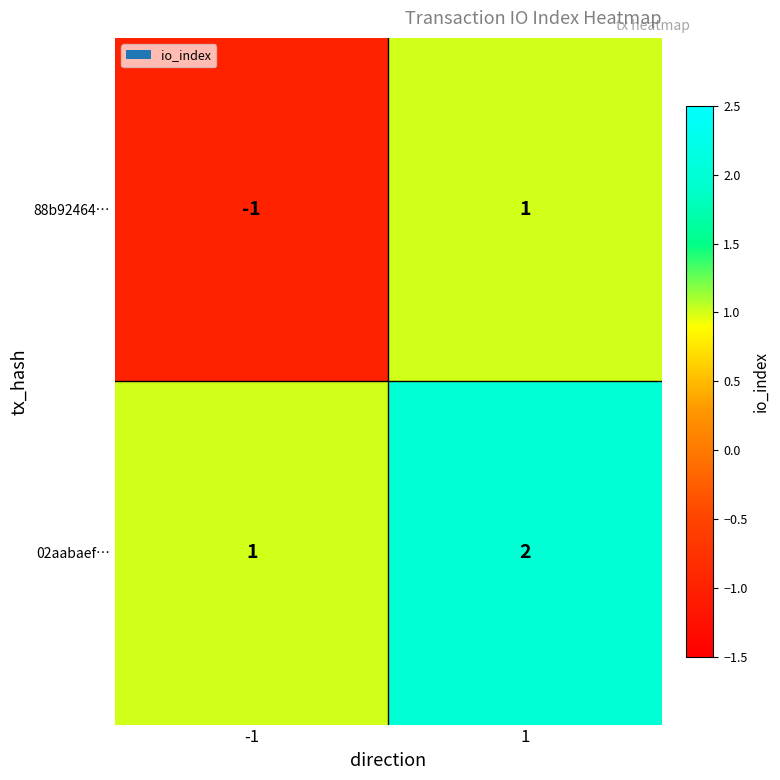

Which series has the widest spread of values?

88b92464…